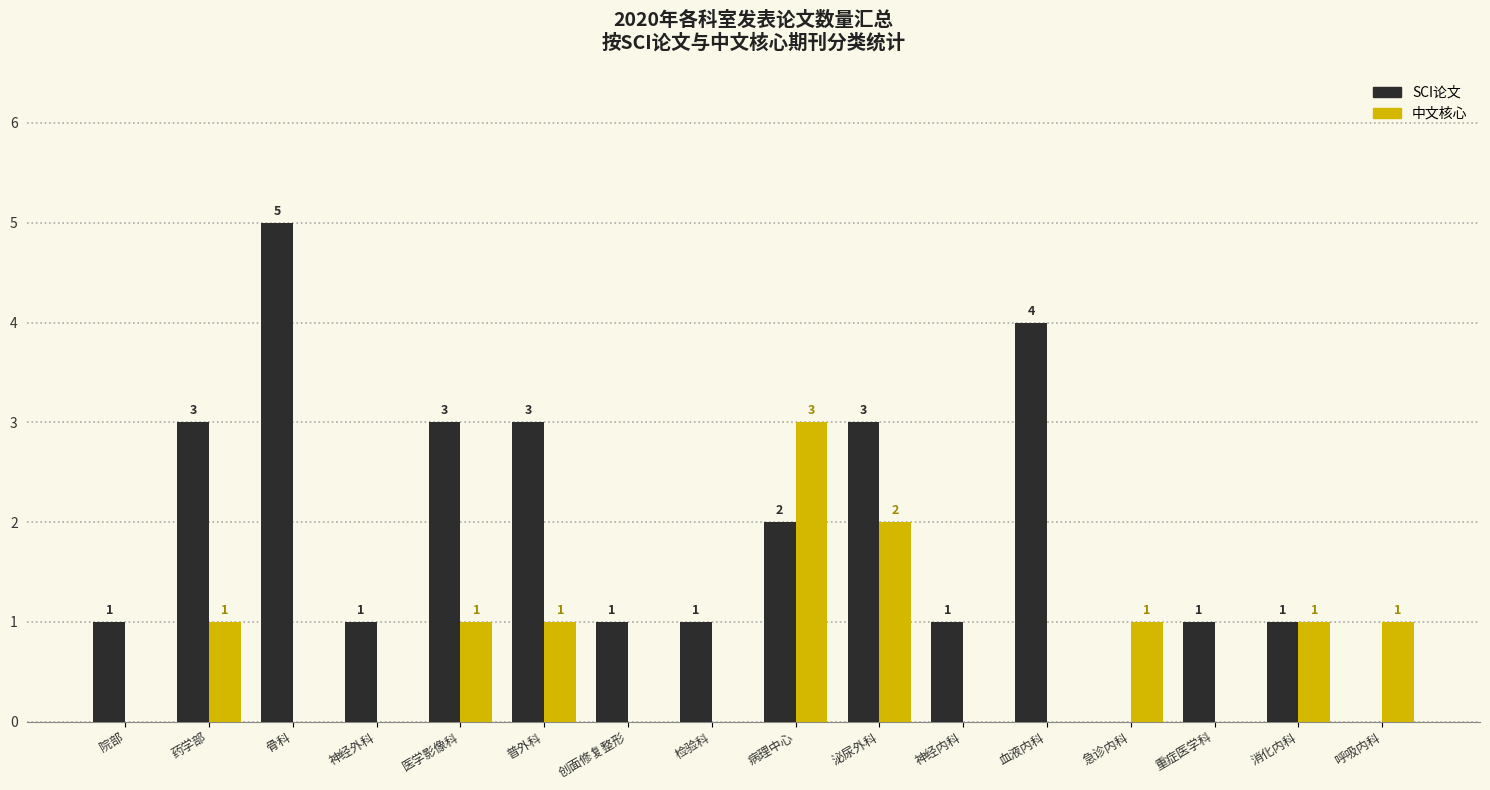

Which series changed the most between 药学部 and 神经外科?

SCI论文